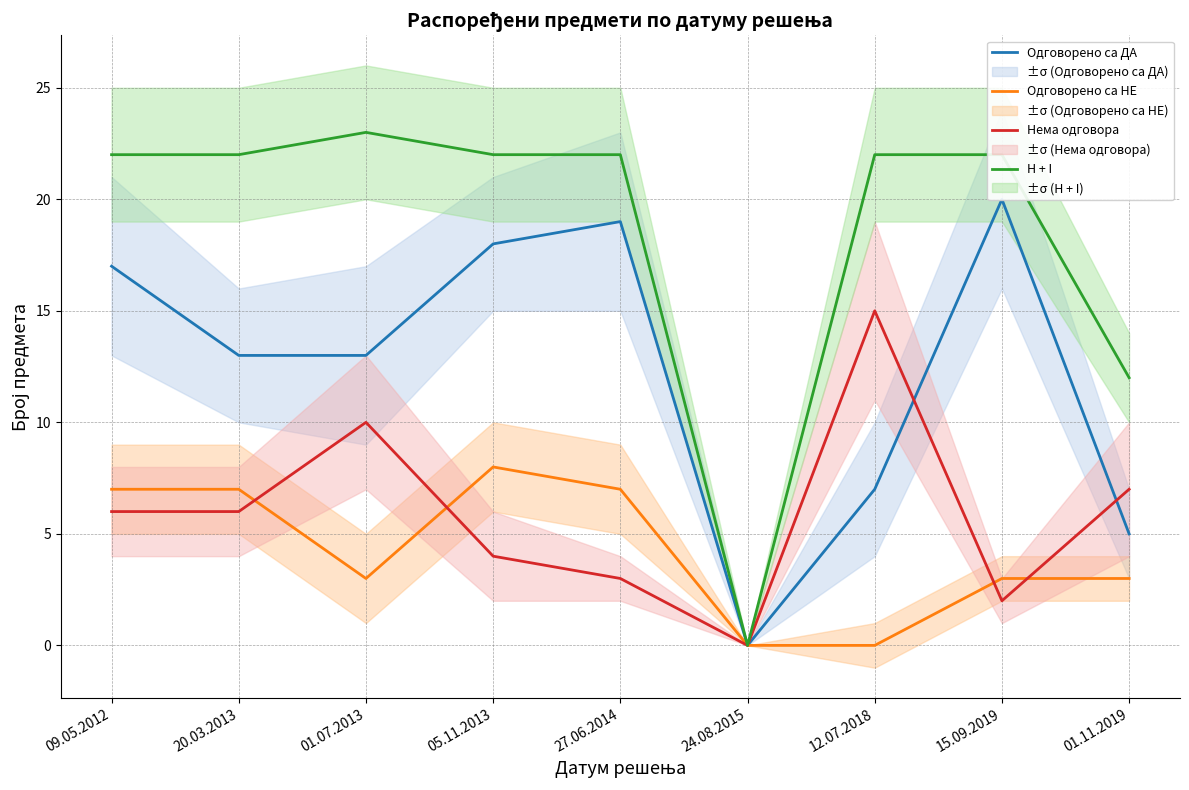

How many values in the Одговорено са НЕ series are below 3?

2